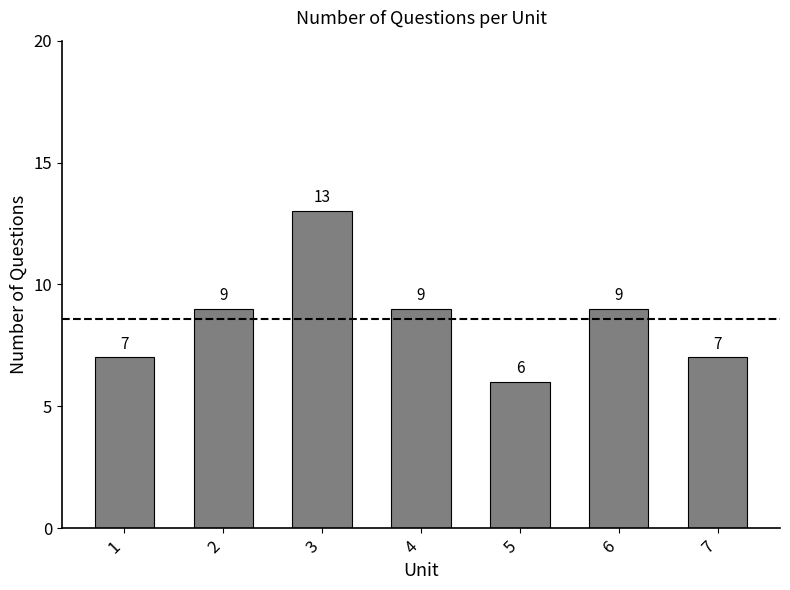

Approximately how many times larger is the value at 3 compared to 5?

2.2